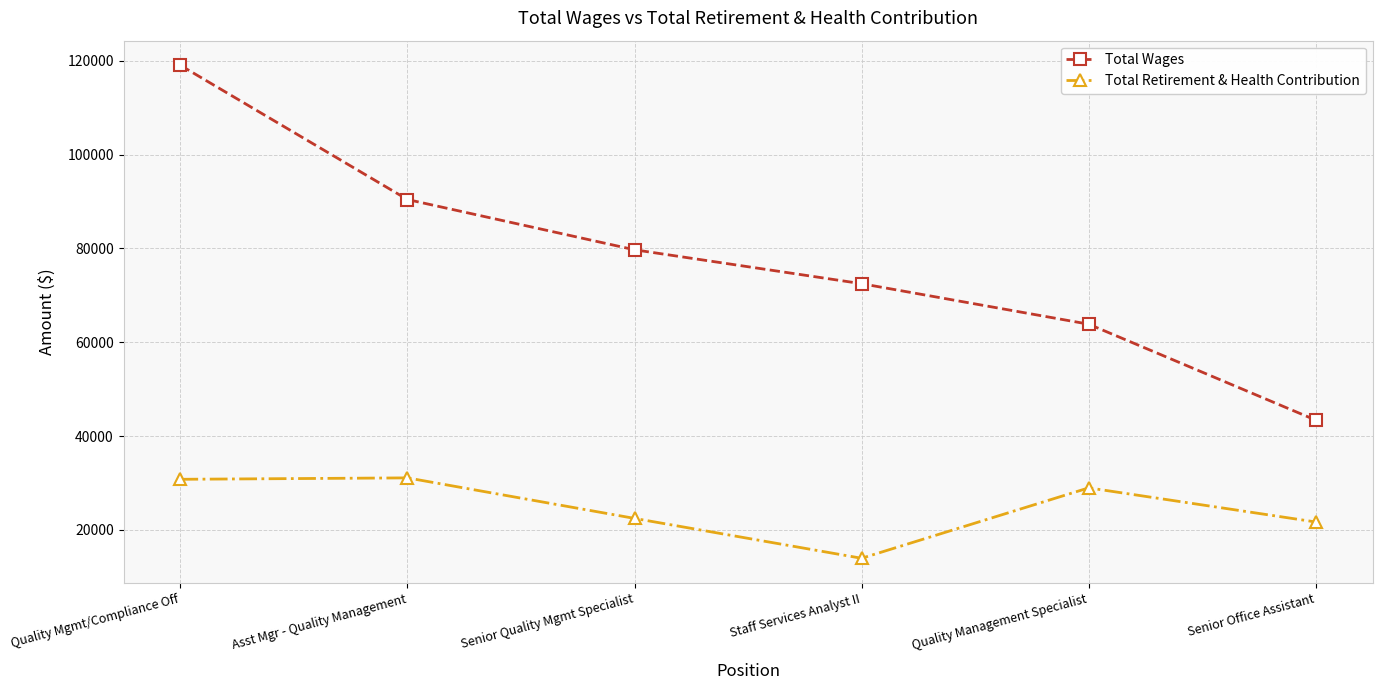

What is the lowest value of the Total Wages series?

43388